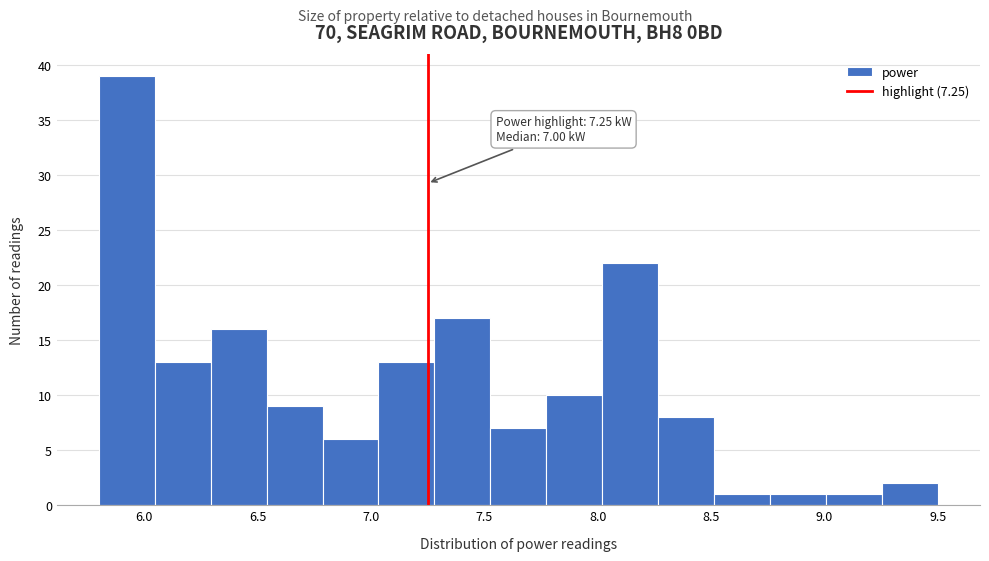

Which range on the x-axis has the tallest bar?

5.80 to 6.05